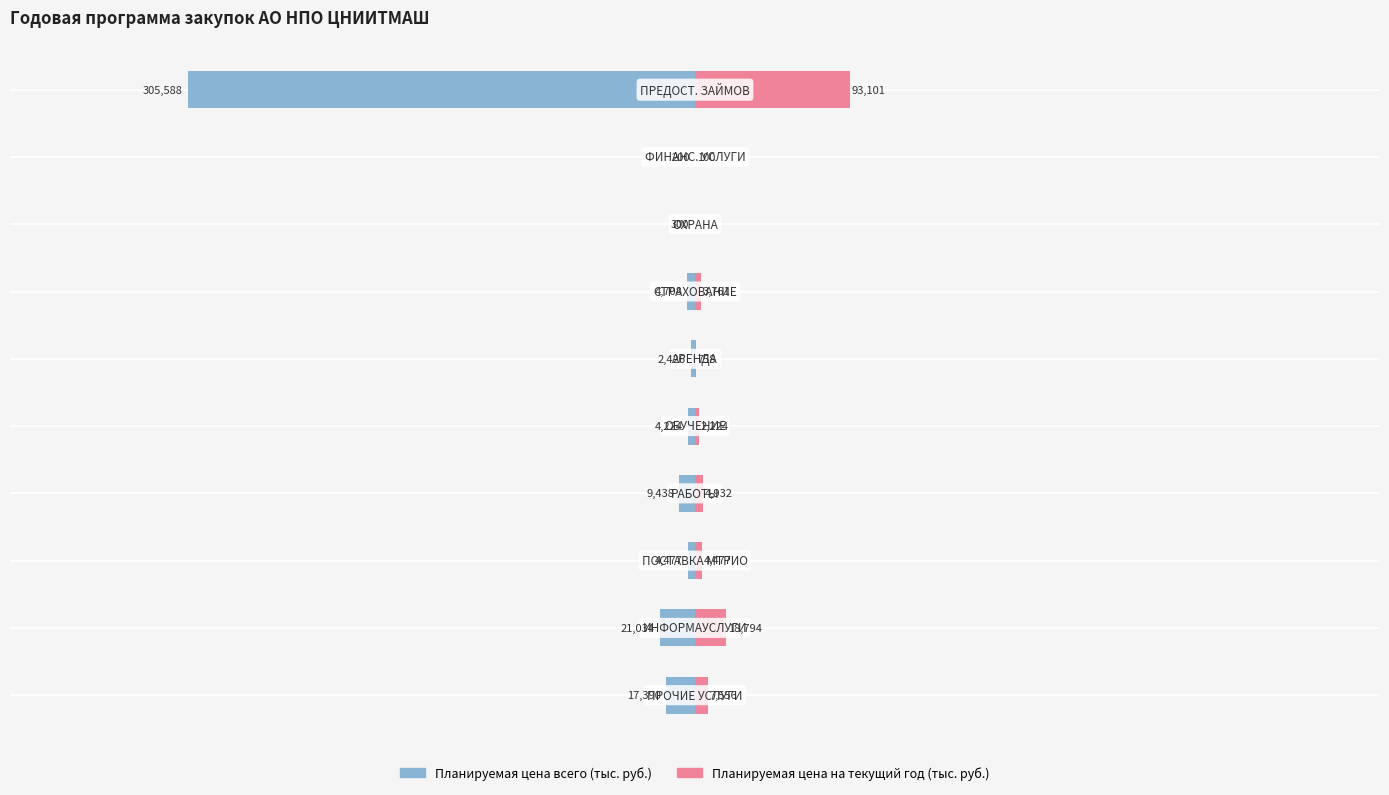

Is the value of Планируемая цена всего (тыс. руб.) at 400000 greater than the value of Планируемая цена на текущий год (тыс. руб.) at 400000?

No